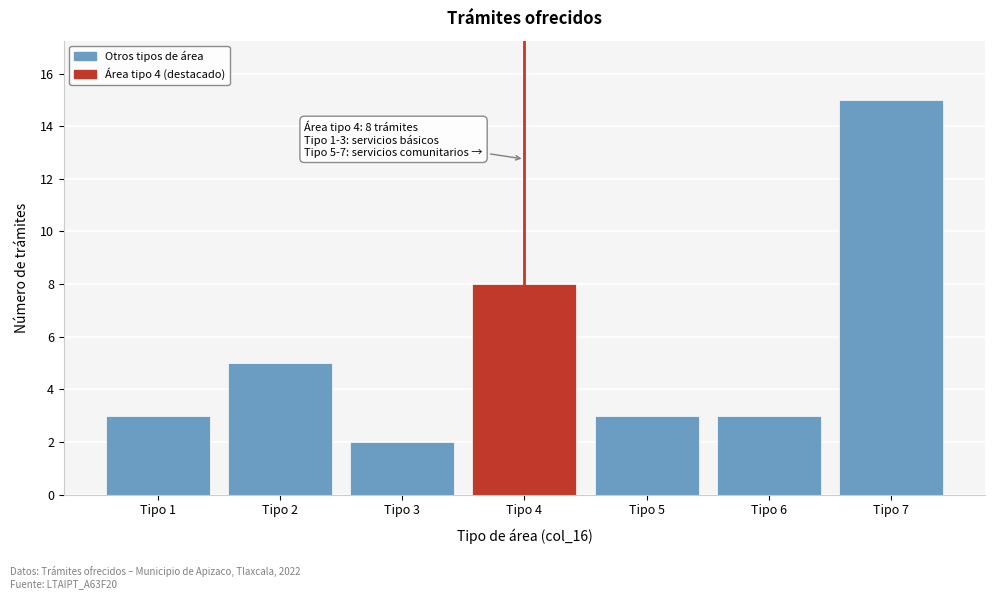

Which range on the x-axis has the tallest bar?

6.5 to 7.5